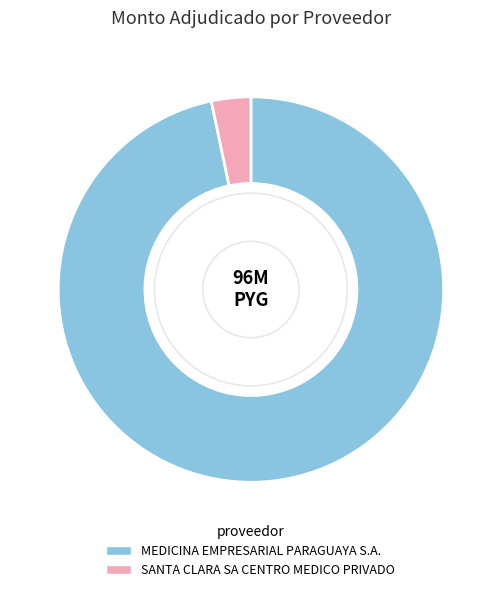

Which has a higher value, SANTA CLARA SA CENTRO MEDICO PRIVADO or MEDICINA EMPRESARIAL PARAGUAYA S.A.?

MEDICINA EMPRESARIAL PARAGUAYA S.A.